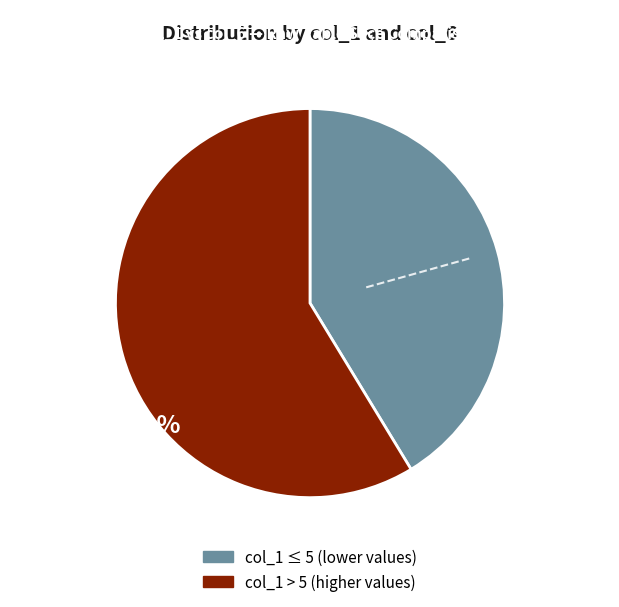

Is there any slice that represents more than half of the pie?

Yes